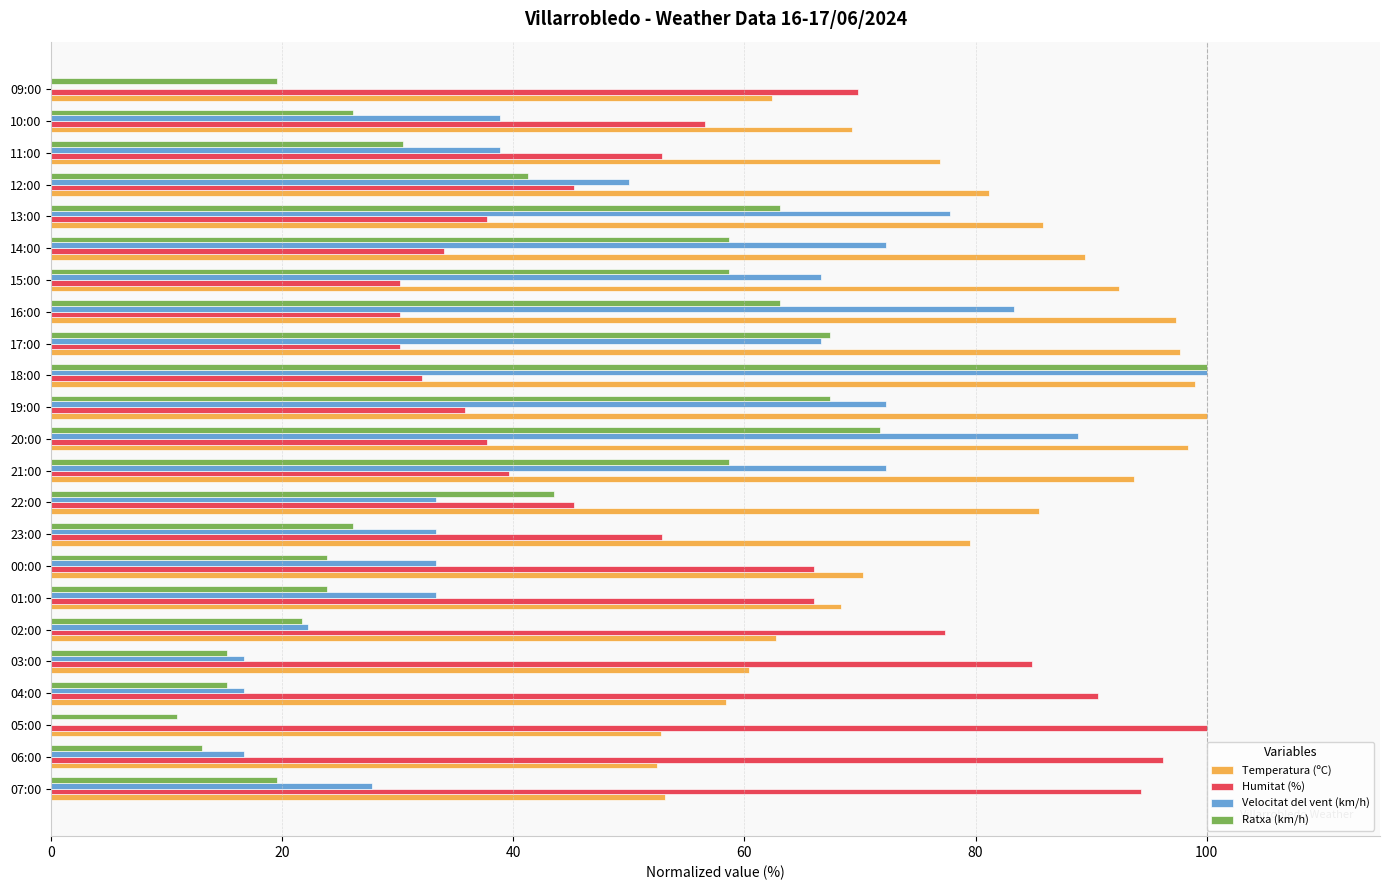

Which series has the widest spread of values?

Velocitat del vent (km/h)